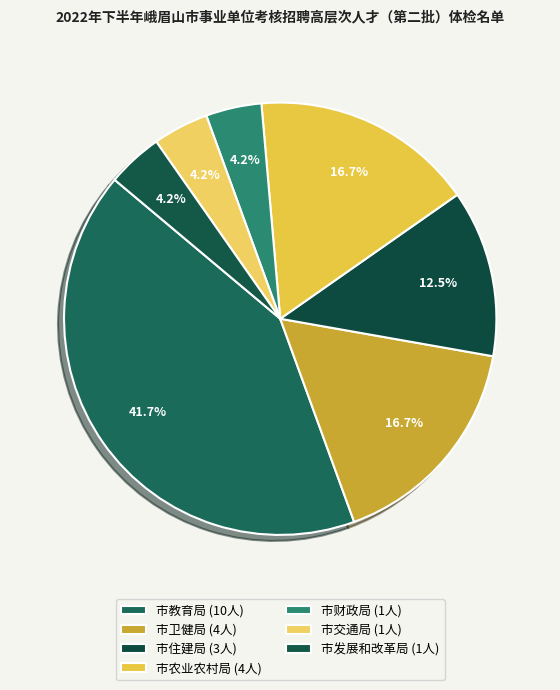

How many slices are in this pie chart?

7